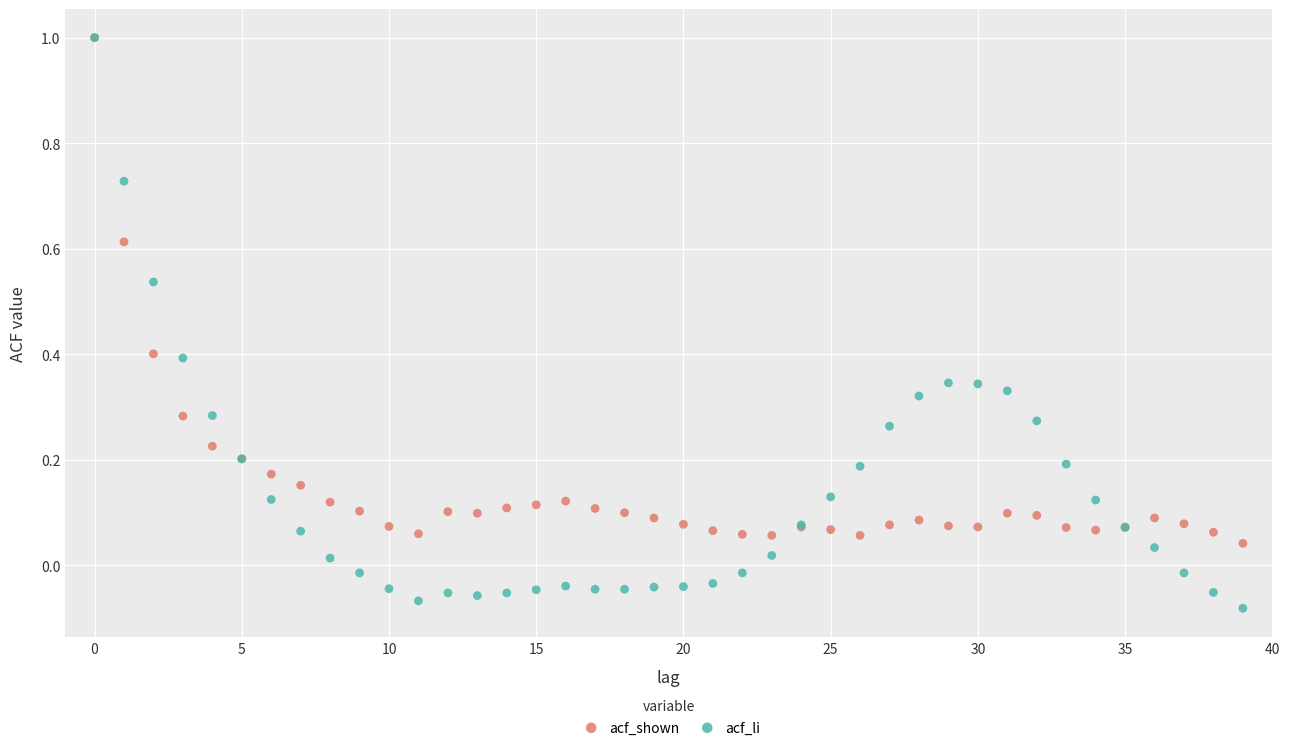

Which series reaches the minimum Y coordinate?

acf_li